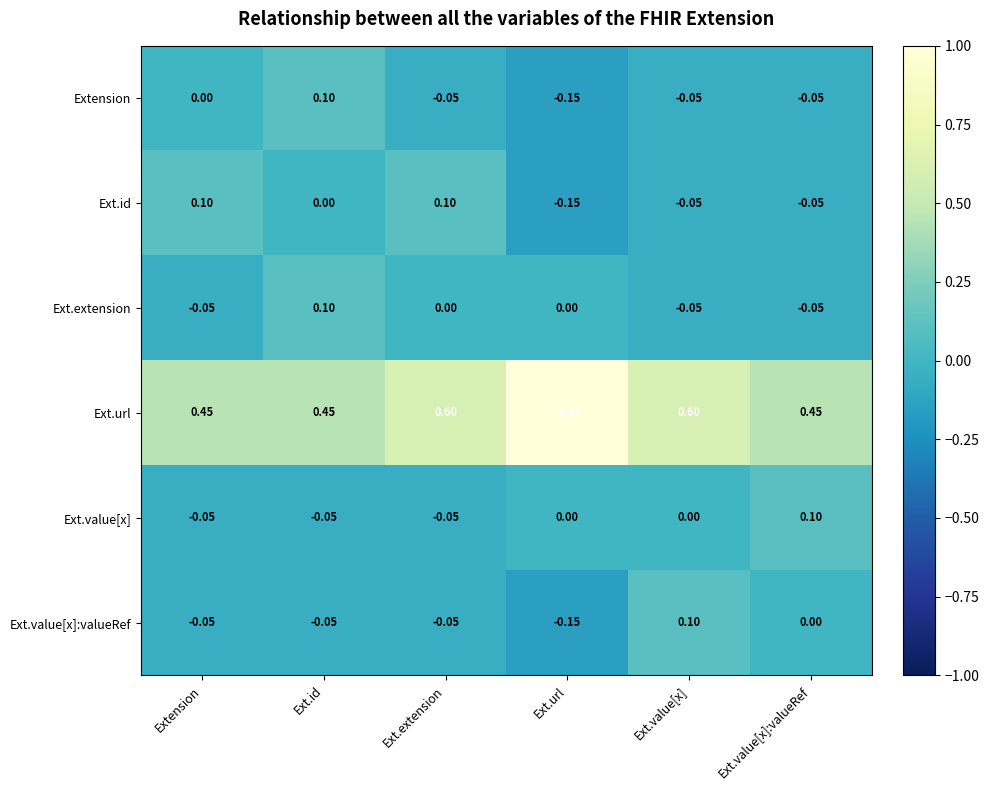

How many data points in Ext.id are less than 0?

3